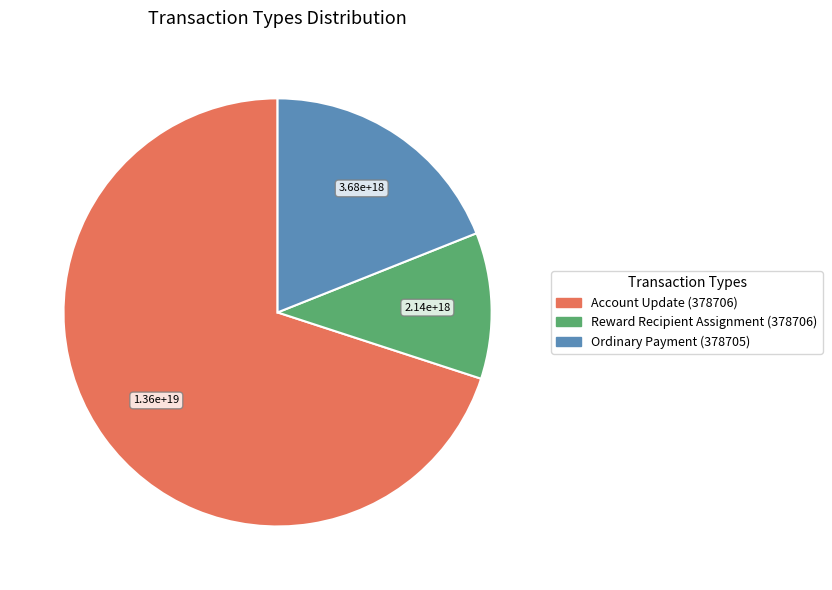

Which slice is the largest?

Account Update (378706)